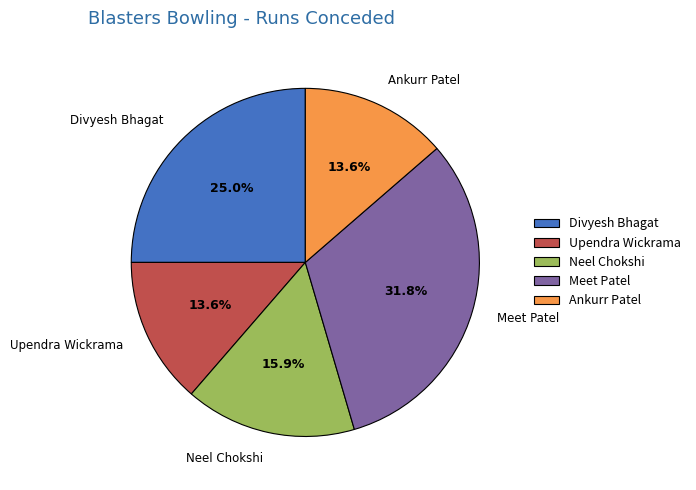

Is the sum of Meet Patel and Neel Chokshi greater than half?

No